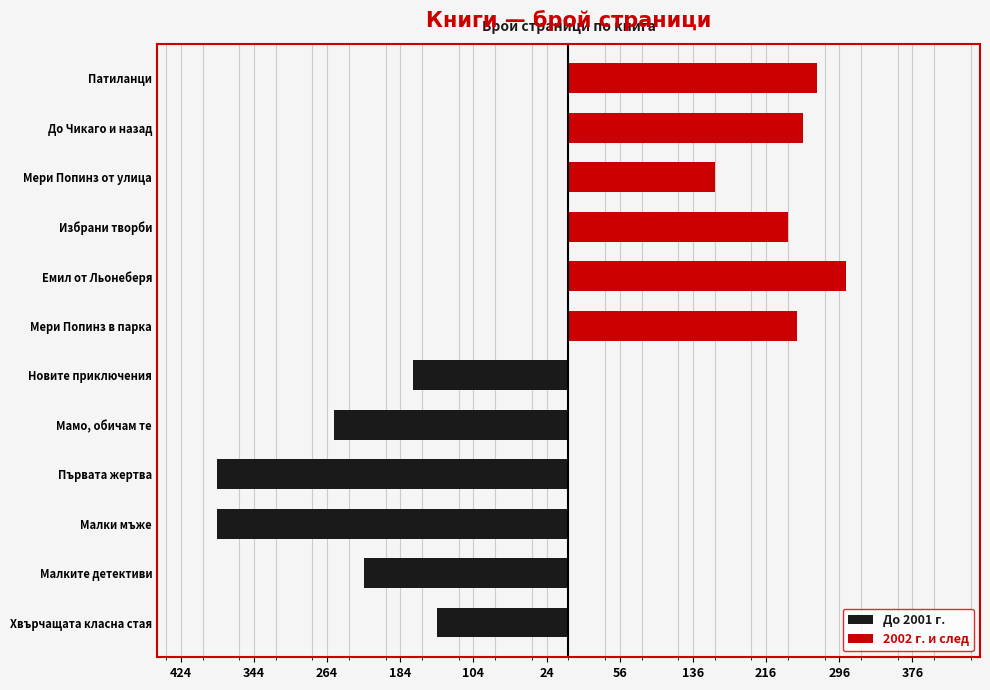

Reading left to right, list all the values displayed in this chart.

До 2001 г.: -144	-224	-384	-384	-256	-170	0	0	0	0	0	0
2002 г. и след: 0	0	0	0	0	0	250	304	240	160	256	272